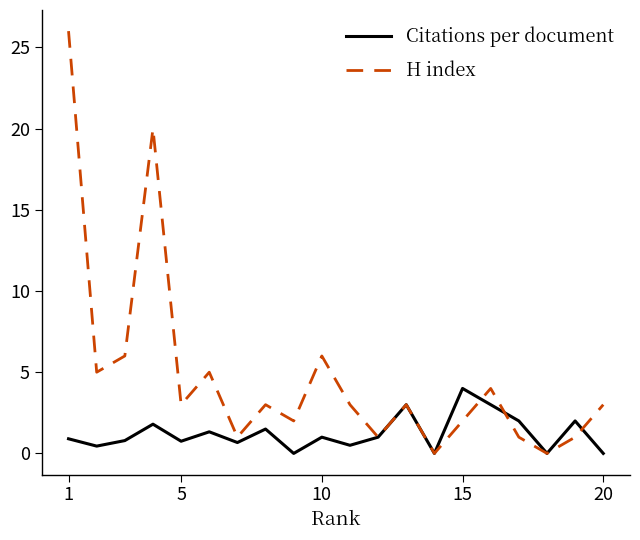

Which series has the widest spread of values?

H index